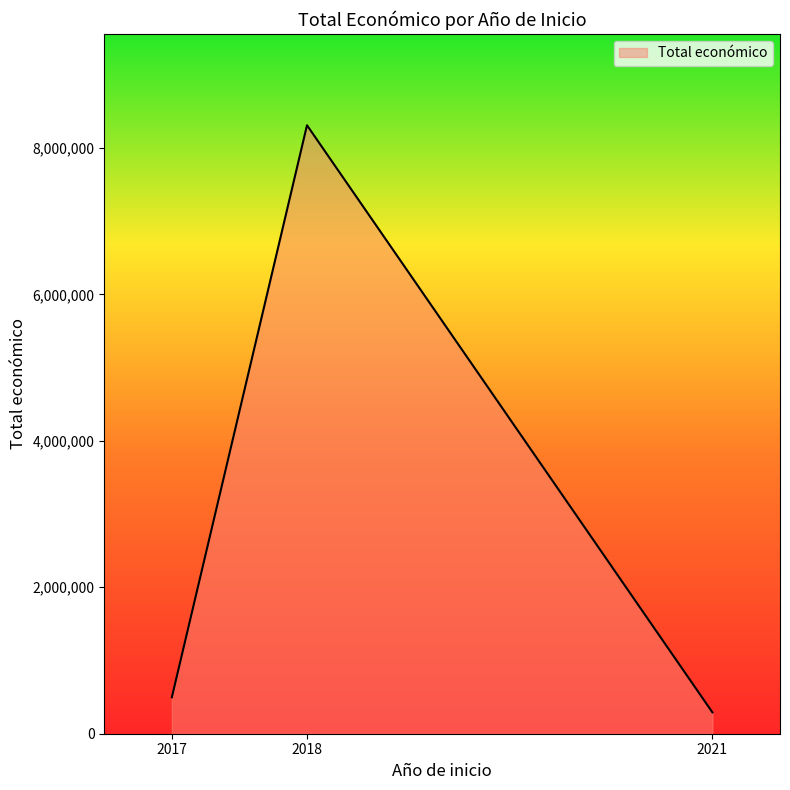

The value at 2018 is 8309715. True or false?

True